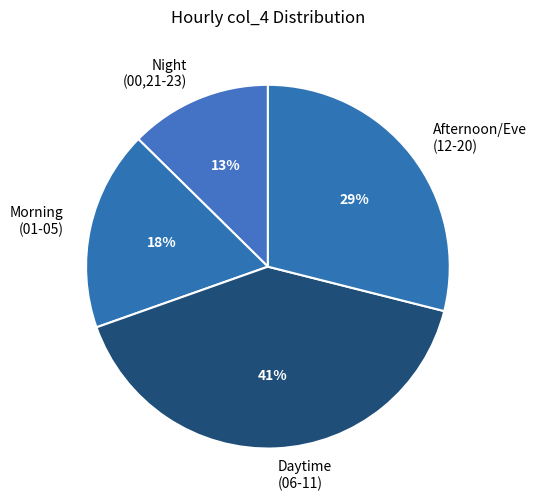

Which slice is the smallest?

Night (00,21-23)